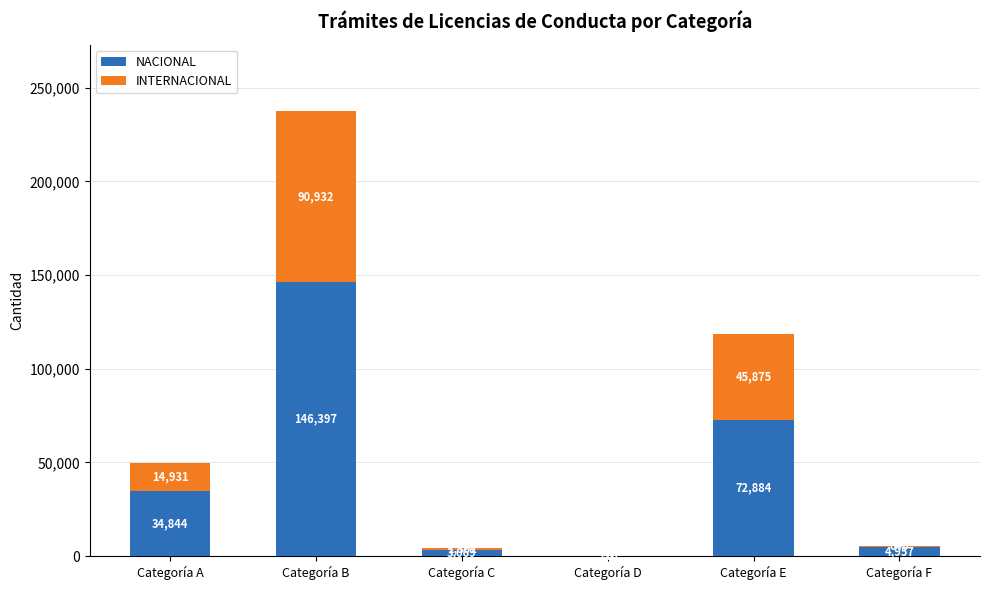

Are the bars horizontal?

No